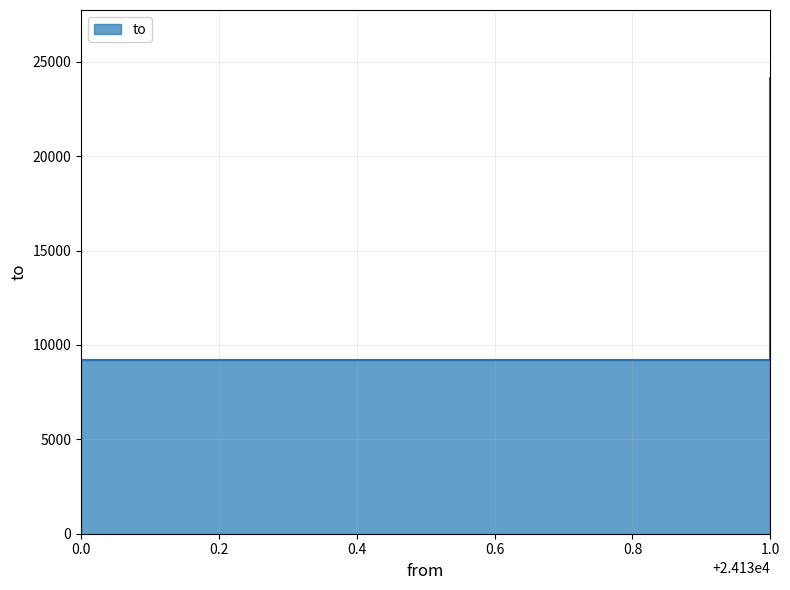

At which category does the chart reach its peak across all series?

1.0